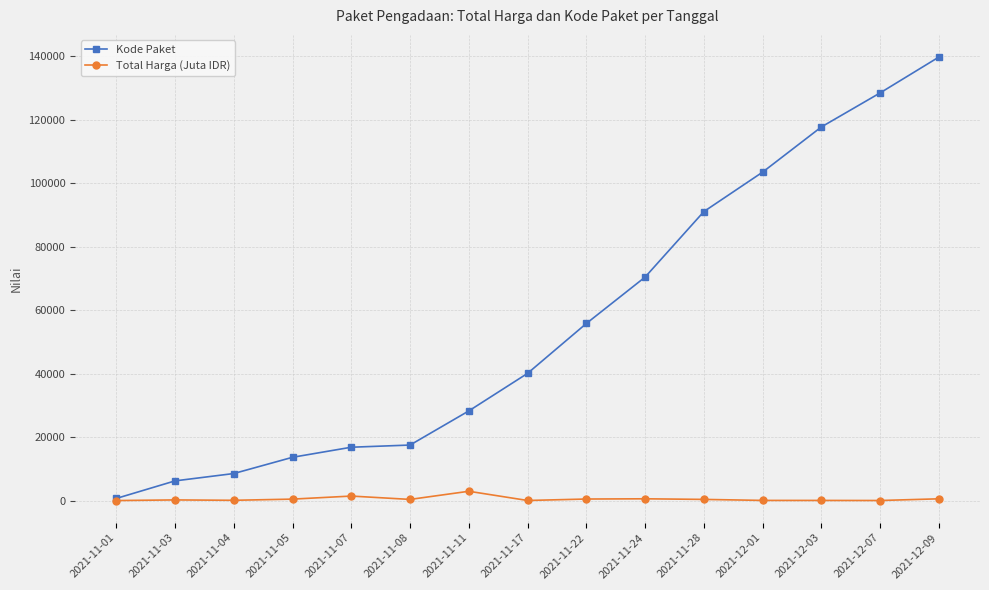

What are all the series names shown in the legend?

Kode Paket, Total Harga (Juta IDR)